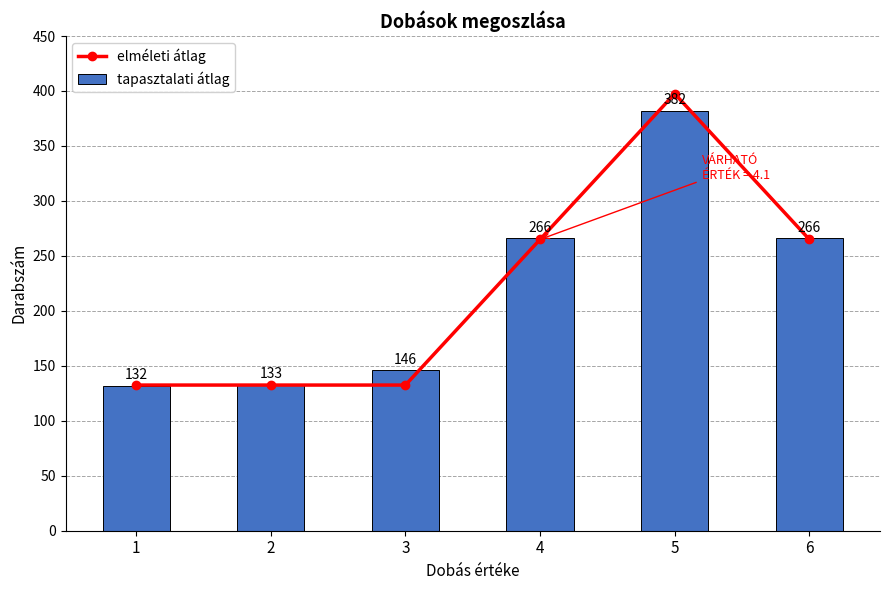

Reading left to right, list all the values displayed in this chart.

elméleti átlag: 132.5	132.5	132.5	265.0	397.5	265.0
tapasztalati átlag: 132.0	133.0	146.0	266.0	382.0	266.0